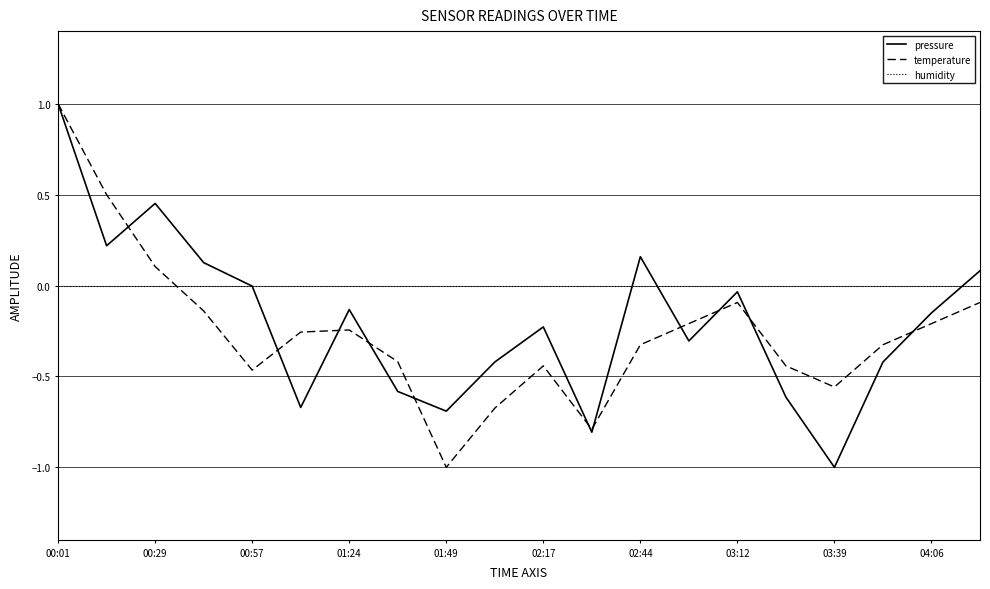

Which series has the largest total across all categories?

humidity